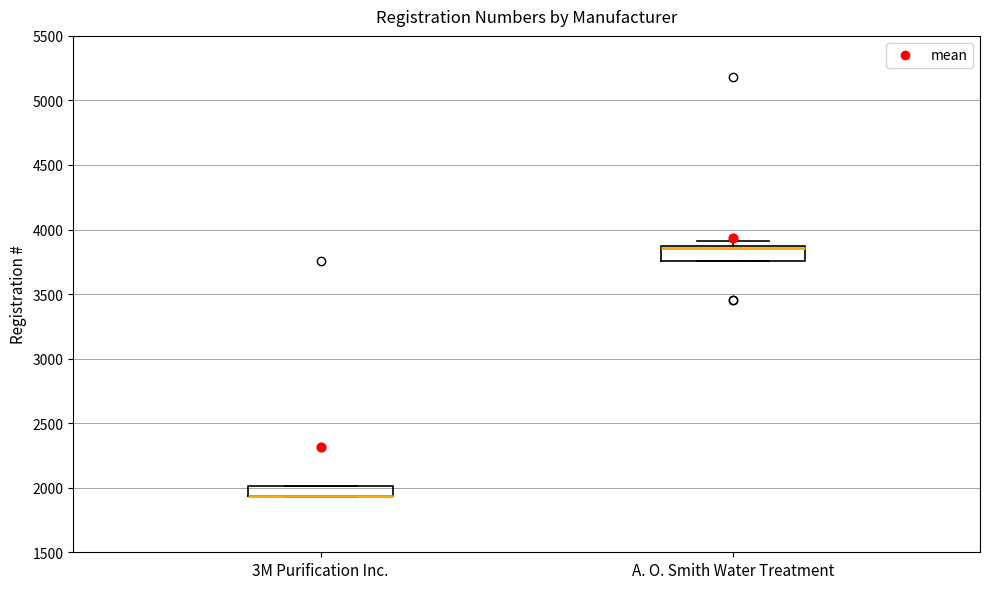

Where is the lower edge of the box for A. O. Smith Water Treatment on the y-axis? The values are not printed on the chart, so give them approximately, as read against the axis.

3750